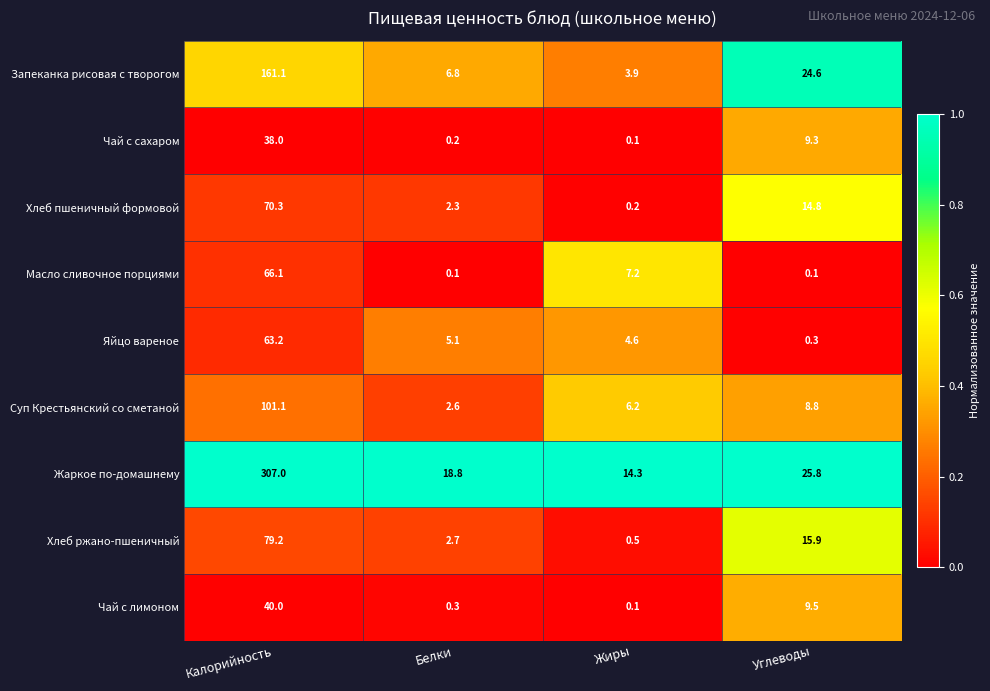

Rank the series at Белки from highest to lowest value.

Жаркое по-домашнему, Запеканка рисовая с творогом, Яйцо вареное, Хлеб ржано-пшеничный, Суп Крестьянский со сметаной, Хлеб пшеничный формовой, Чай с лимоном, Чай с сахаром, Масло сливочное порциями